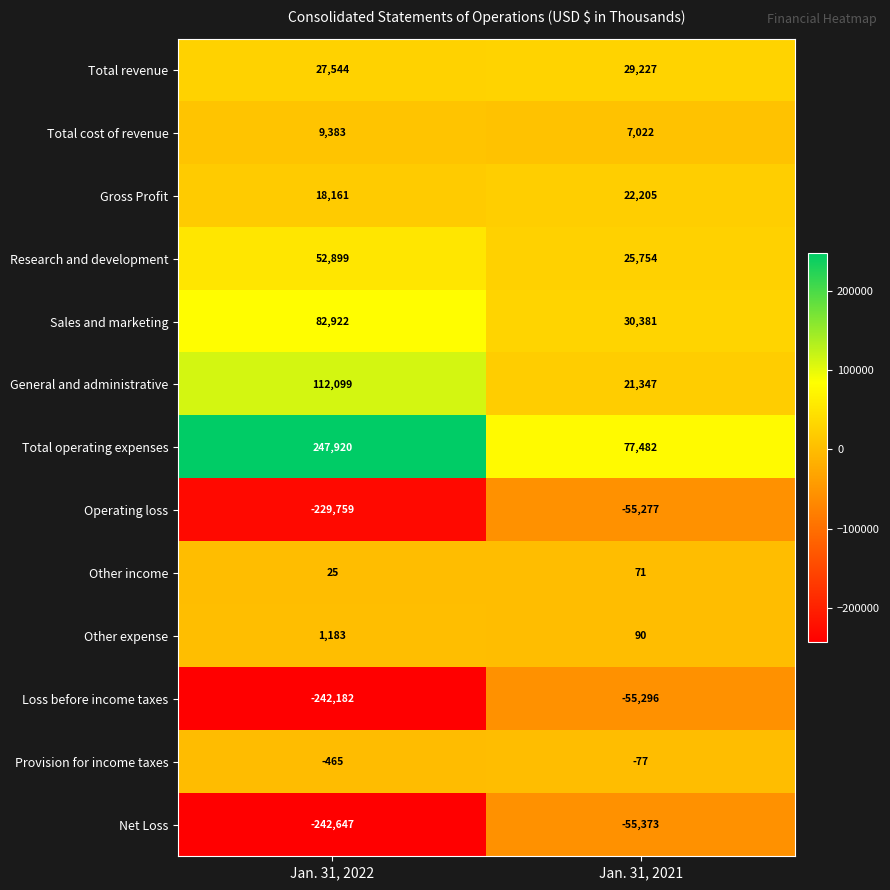

Reading left to right, list all the values displayed in this chart.

Total revenue: 27544	29227
Total cost of revenue: 9383	7022
Gross Profit: 18161	22205
Research and development: 52899	25754
Sales and marketing: 82922	30381
General and administrative: 112099	21347
Total operating expenses: 247920	77482
Operating loss: -229759	-55277
Other income: 25	71
Other expense: 1183	90
Loss before income taxes: -242182	-55296
Provision for income taxes: -465	-77
Net Loss: -242647	-55373